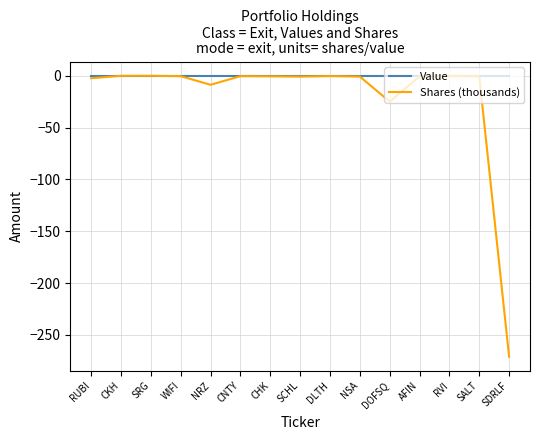

List the series in order of their overall mean, highest first.

Value, Shares (thousands)